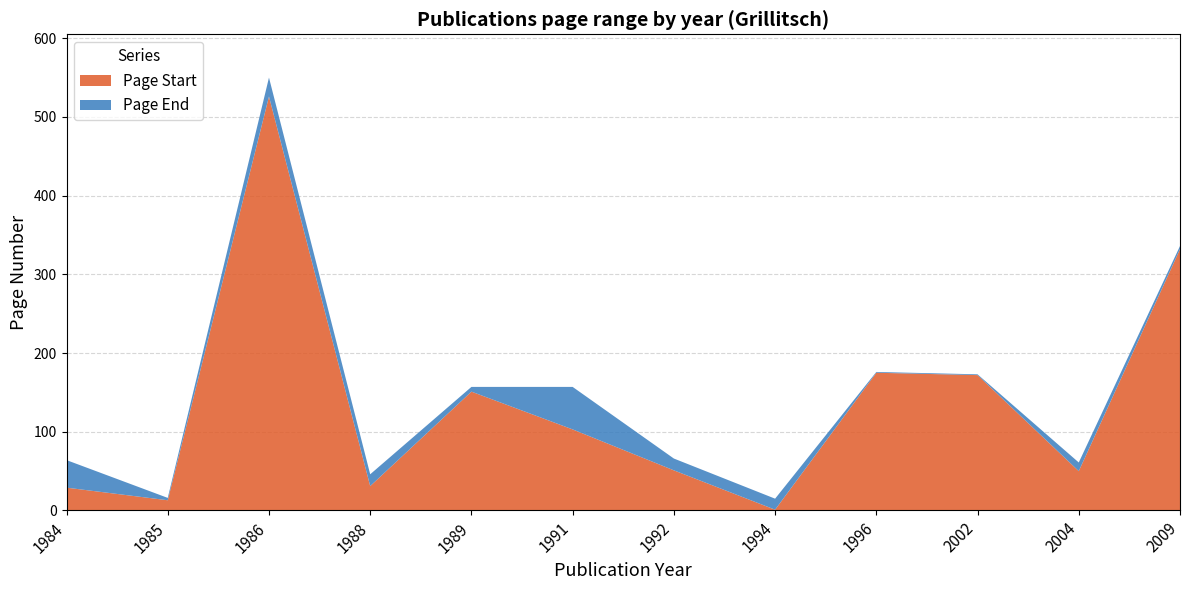

Reading left to right, list all the values displayed in this chart.

Page Start: 1984=29	1985=13	1986=526	1988=31	1989=151	1991=103	1992=51	1994=1	1996=175	2002=172	2004=50	2009=332
Page End: 1984=64	1985=16	1986=550	1988=46	1989=157	1991=157	1992=66	1994=15	1996=176	2002=173	2004=61	2009=336